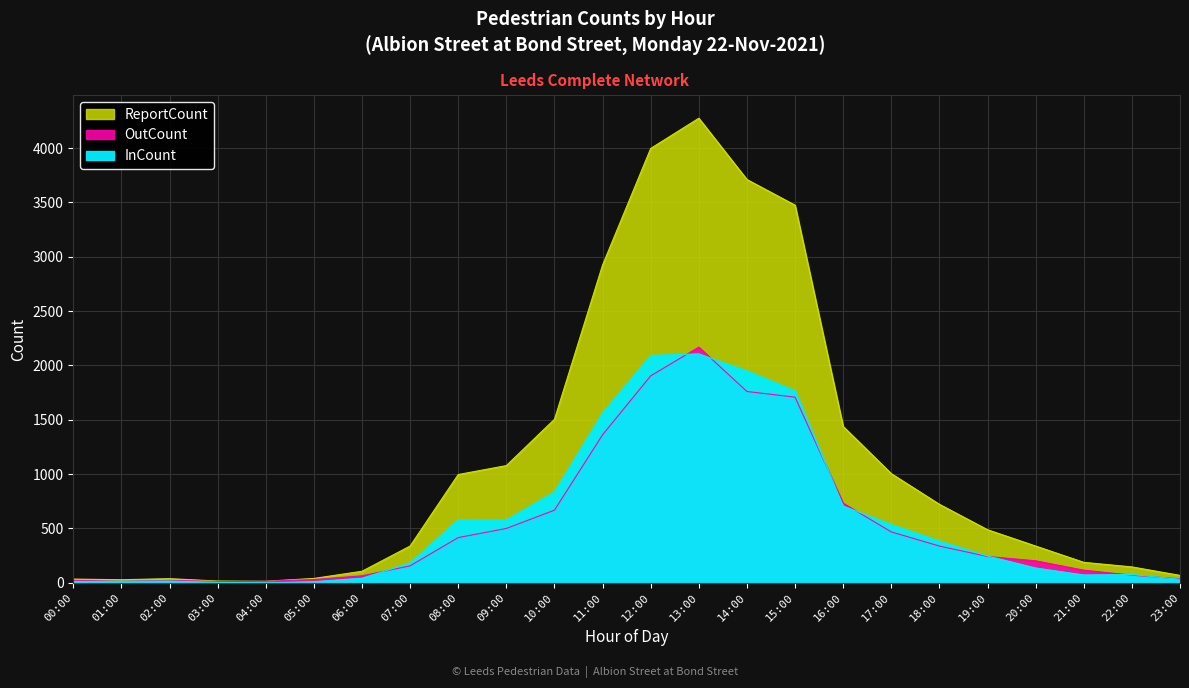

Between 17:00 and 16:00, which is larger?

16:00